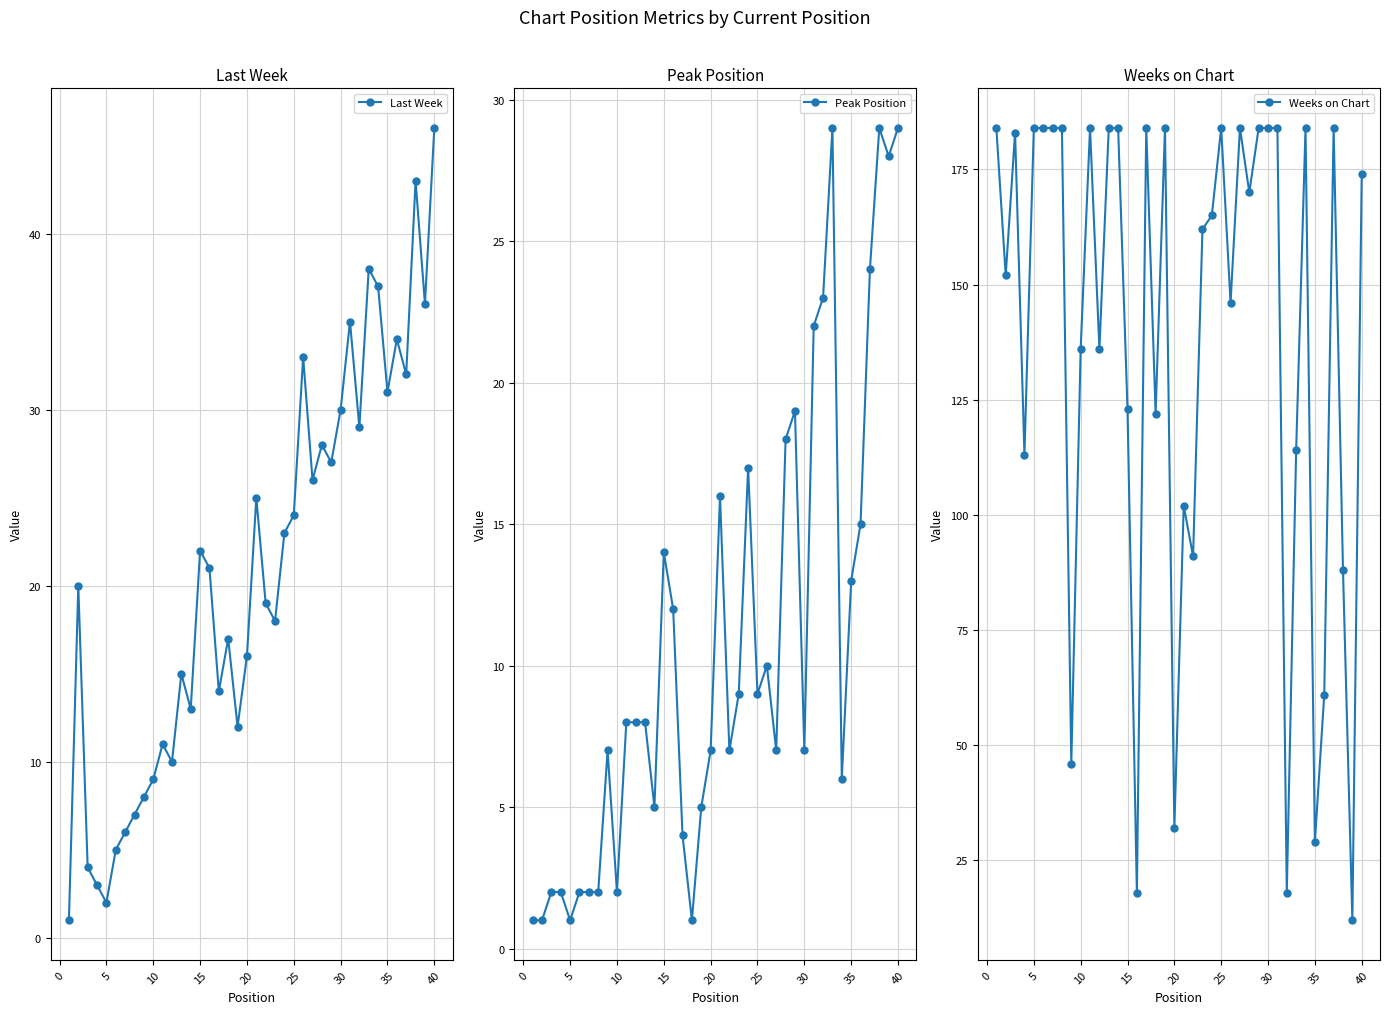

True or false: Last Week has a value of 16 at 30.

False